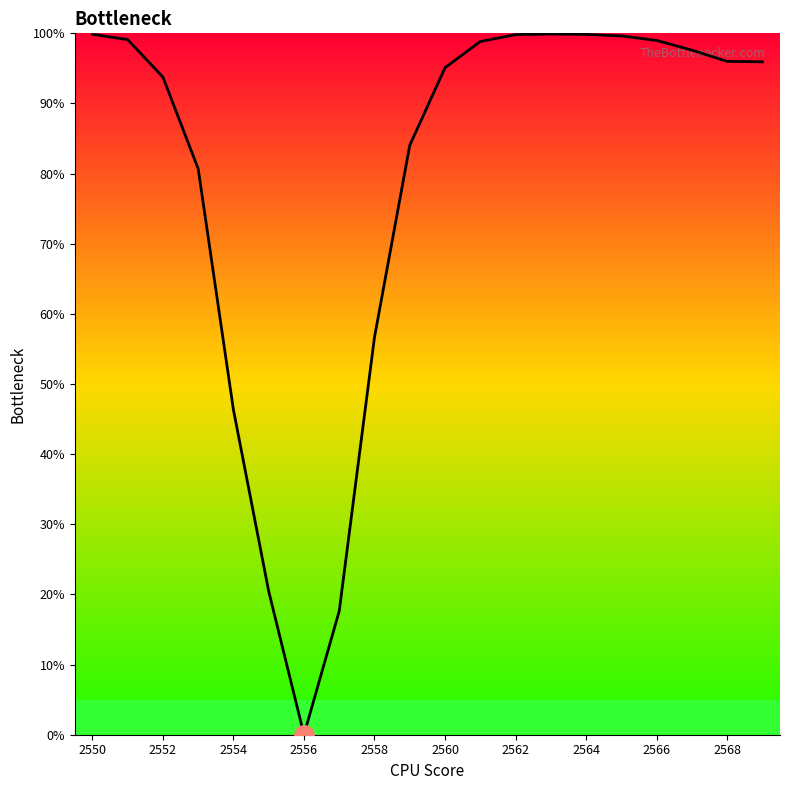

What is the difference between the maximum and minimum values?

99.9